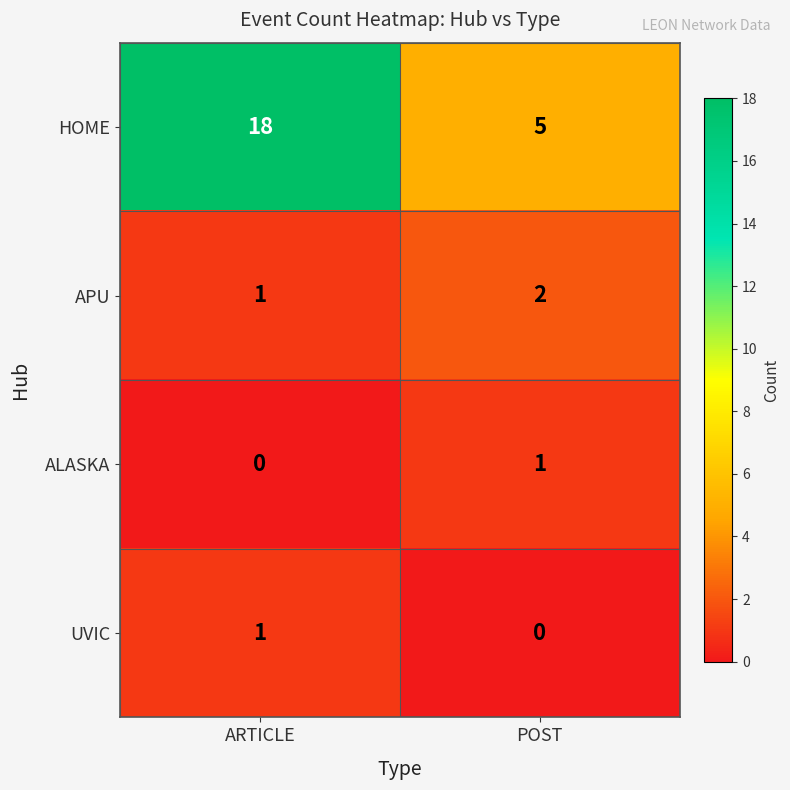

Reading right to left, extract all data points from this chart.

HOME: POST=5	ARTICLE=18
APU: POST=2	ARTICLE=1
ALASKA: POST=1	ARTICLE=0
UVIC: POST=0	ARTICLE=1